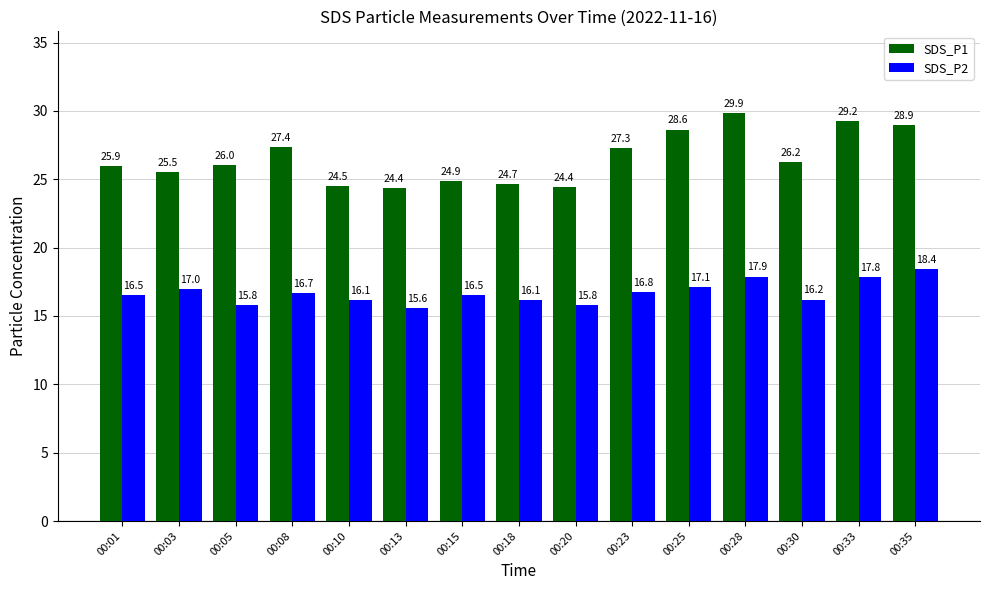

Is the value of SDS_P2 at 00:20 greater than the value of SDS_P1 at 00:05?

No